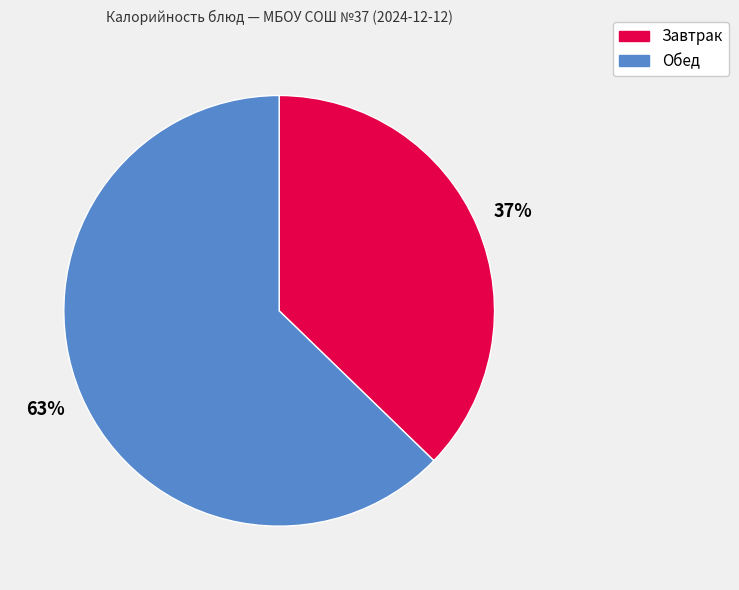

To the nearest percent, what is the average slice percentage?

50%